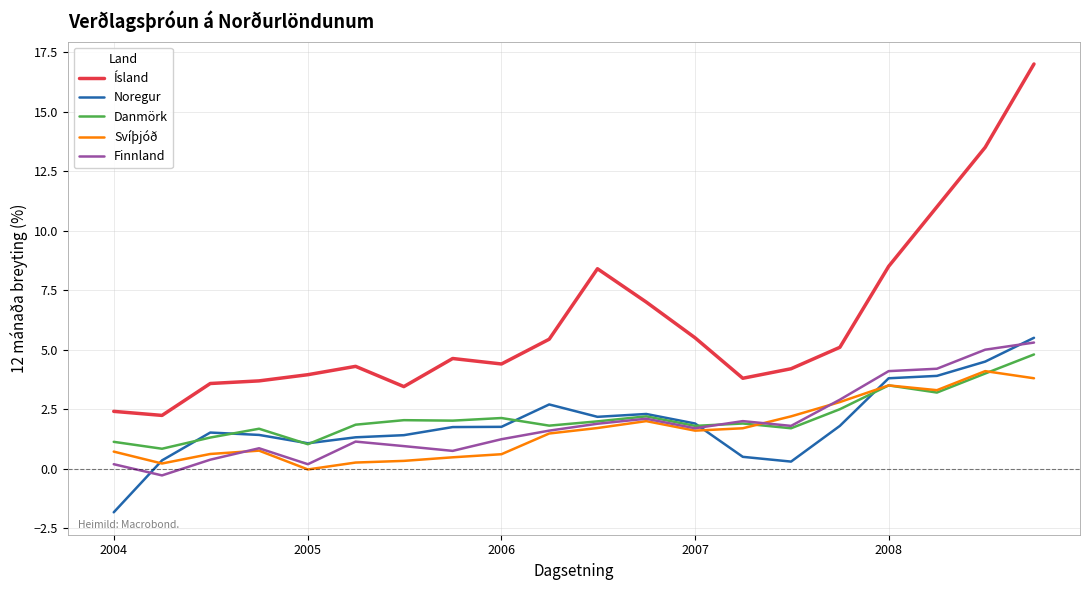

Which series has the largest range (max minus min)?

Ísland